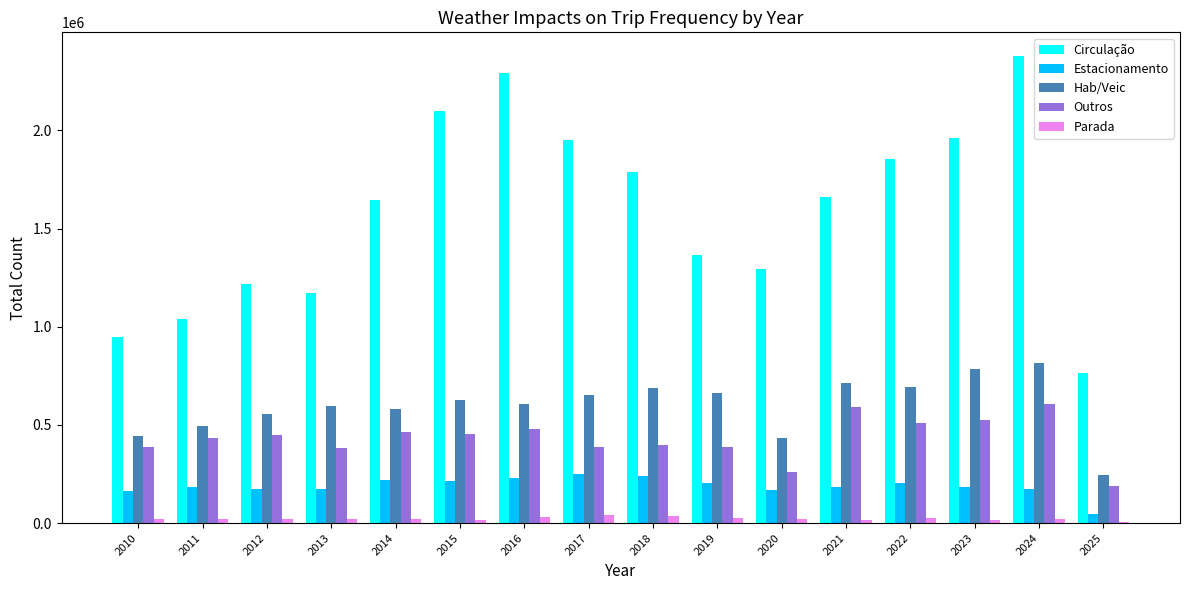

What is the sum of all Hab/Veic values?

9580218